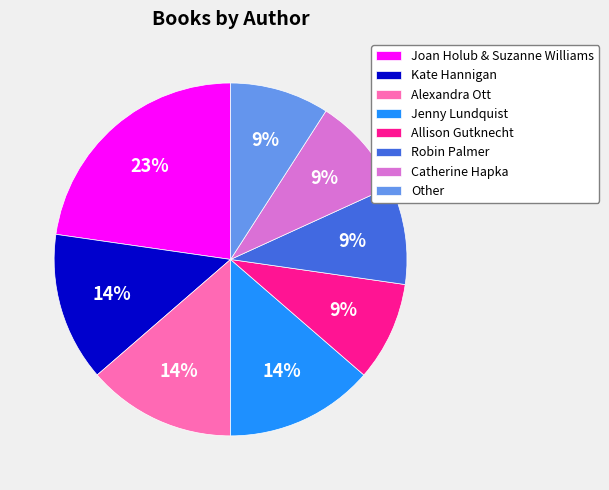

How many segments does this pie chart have?

8